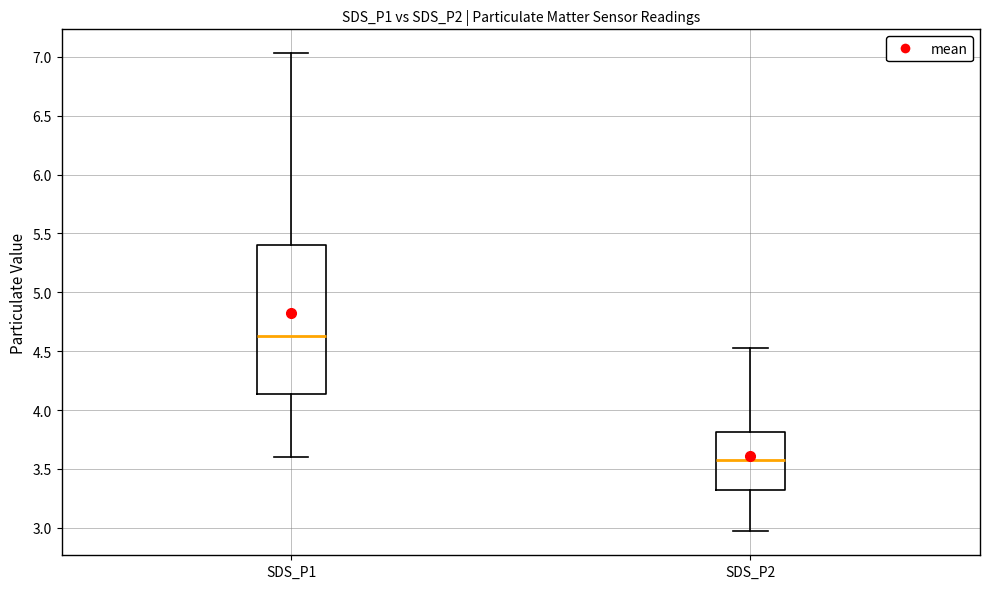

Where does the upper whisker of the box for SDS_P1 end on the y-axis? The values are not printed on the chart, so give them approximately, as read against the axis.

7.05